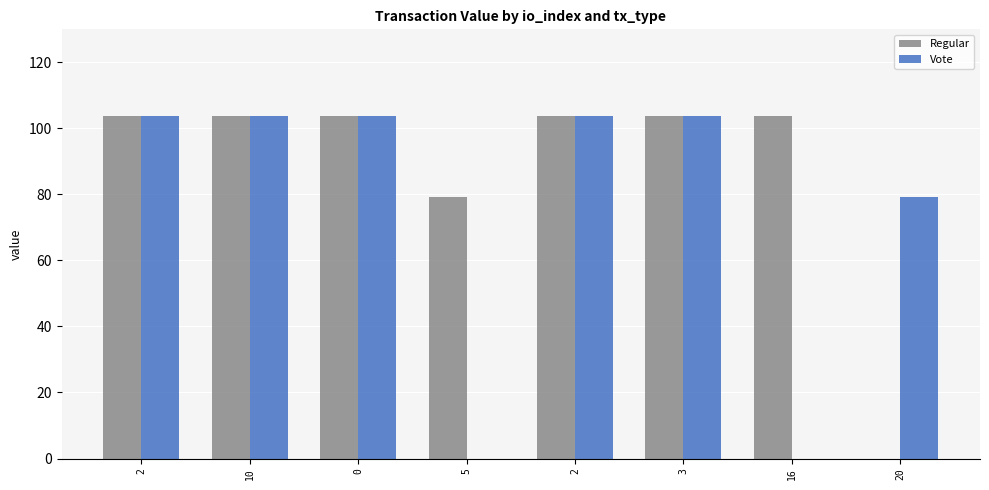

Reading left to right, extract all data points from this chart.

Regular: 2=103.8	10=103.8	0=103.8	5=79.2	2=103.8	3=103.8	16=103.8	20=0.0
Vote: 2=103.8	10=103.8	0=103.8	5=0.0	2=103.8	3=103.8	16=0.0	20=79.2